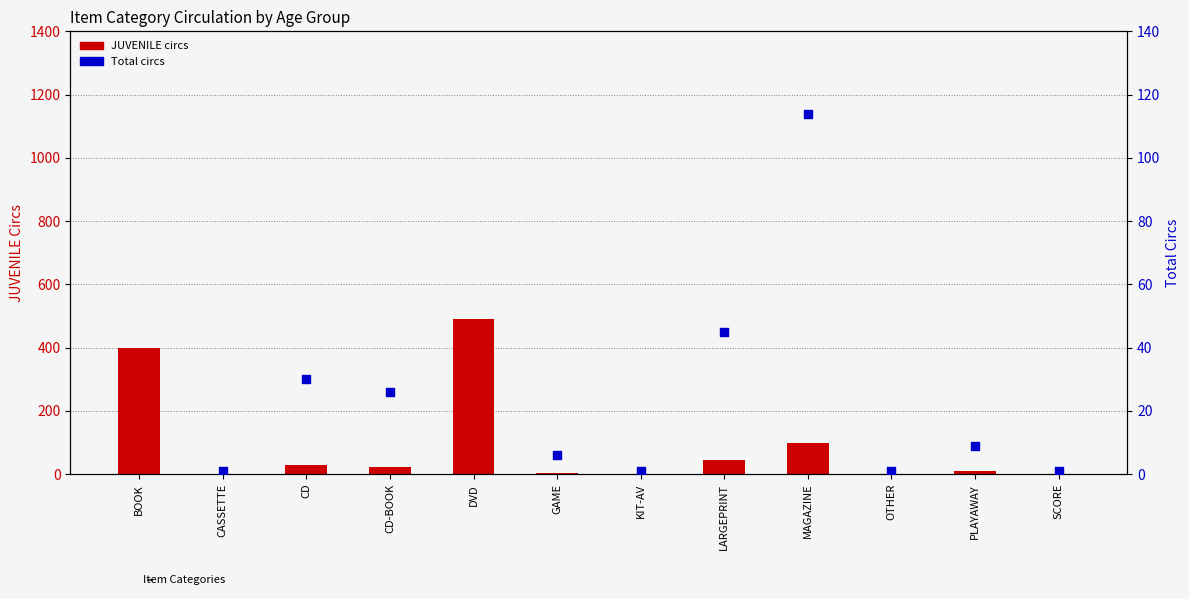

What is the total value across all series at CD?

58